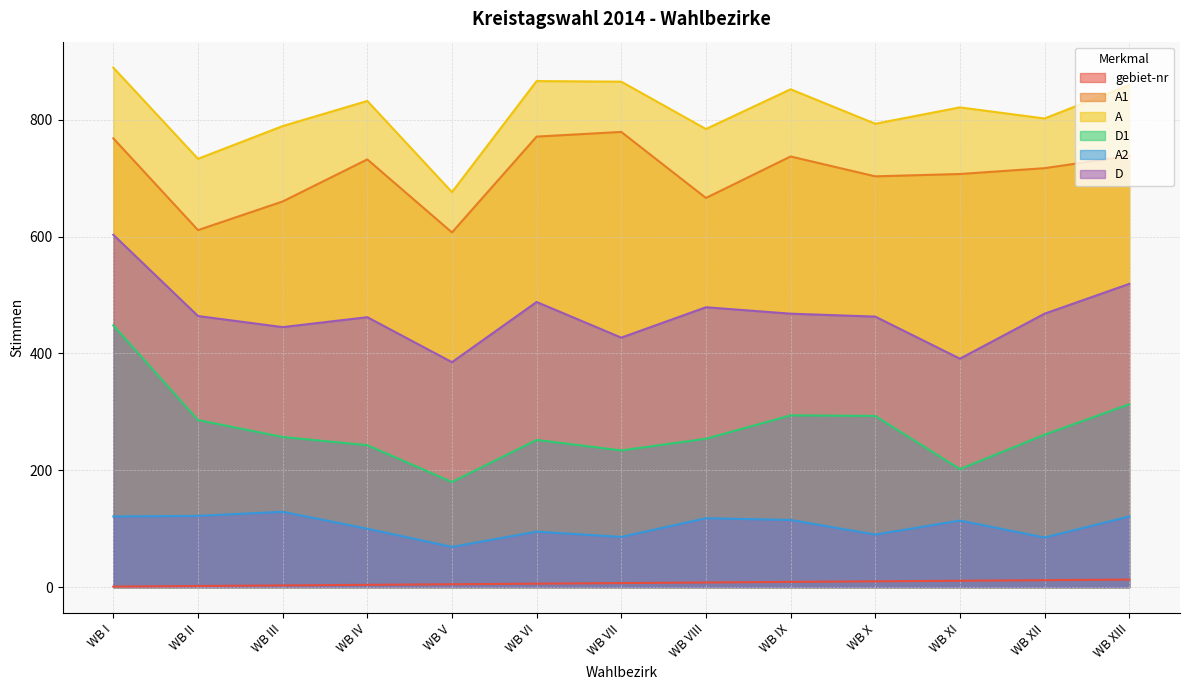

Which series changed the most between WB I and WB XIII?

D1